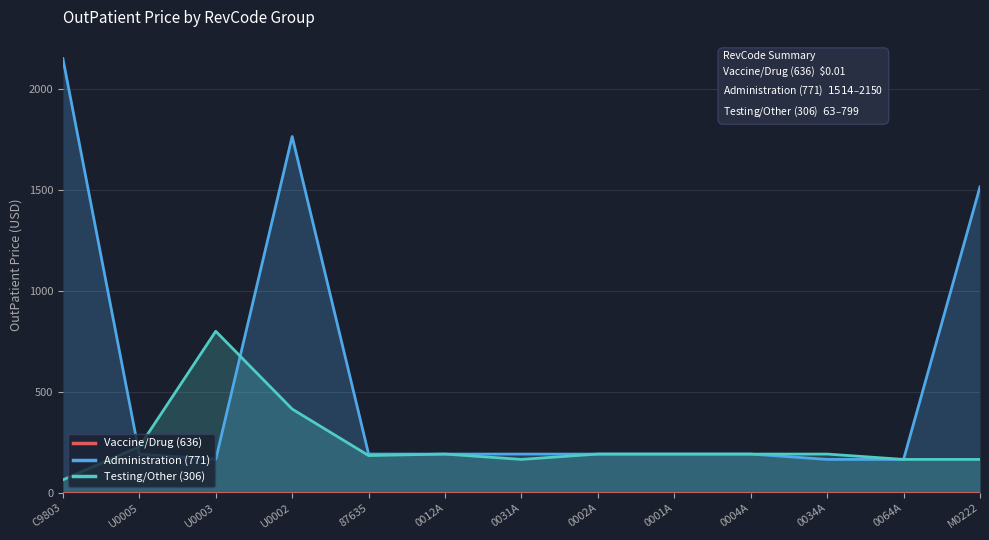

How many interior local peaks does the Testing/Other (306) series have?

2